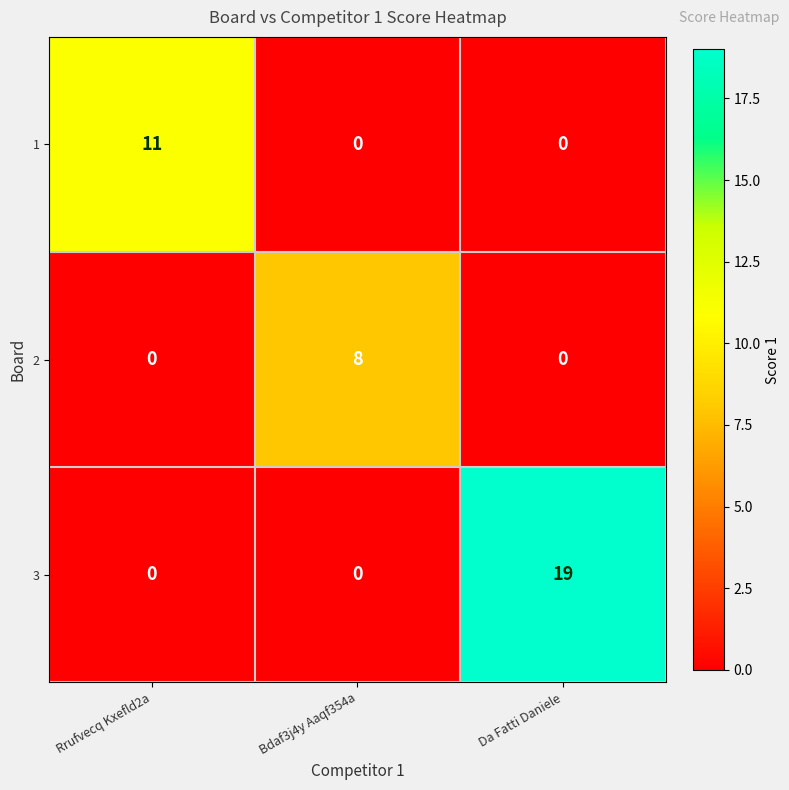

At which label does 3 reach its peak?

Da Fatti Daniele